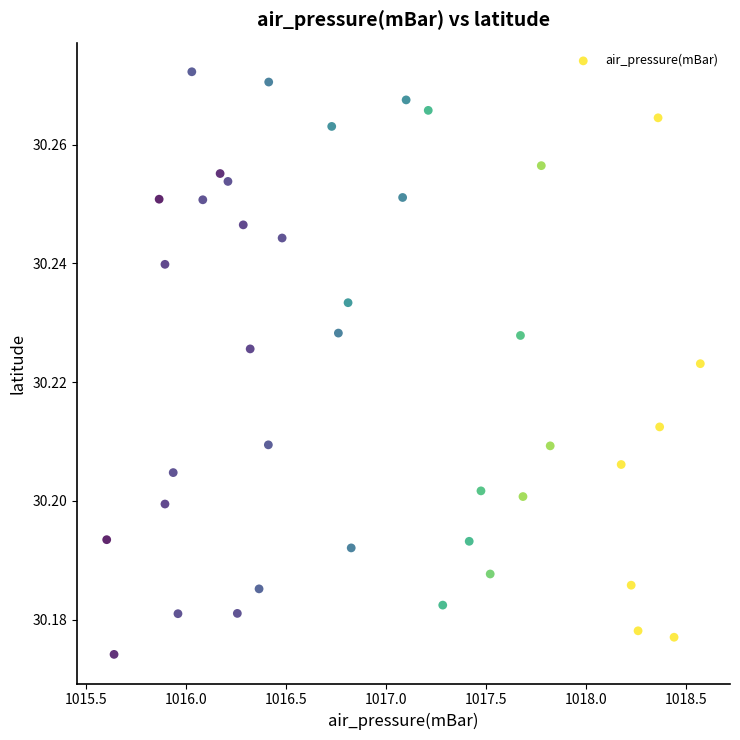

What is the range of X values (max minus min)?

3.0